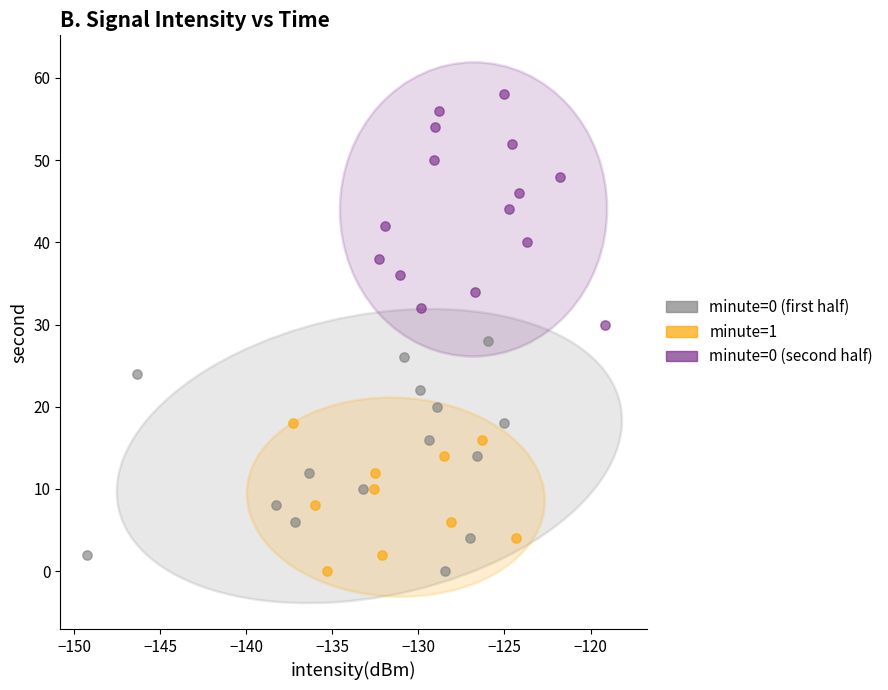

Which series reaches the maximum Y coordinate?

minute=0 (second half)